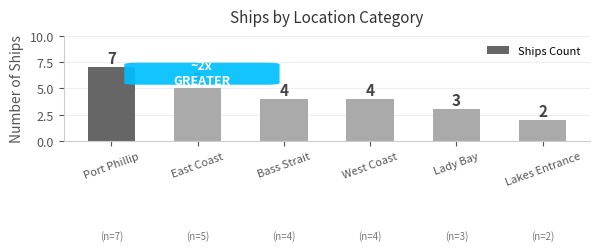

The value at Port Phillip is 3. True or false?

False